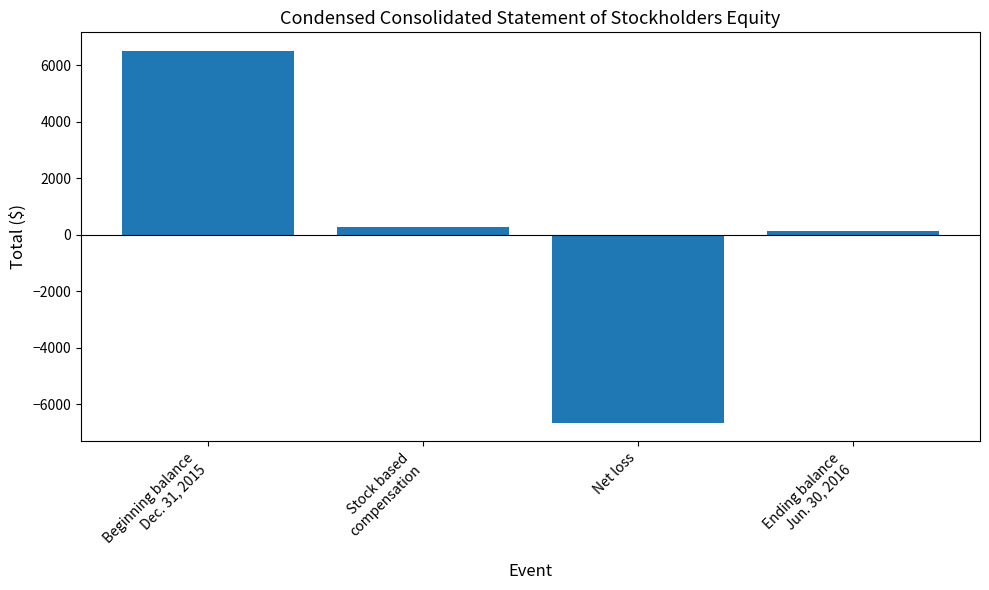

Is it true that the value at Beginning balance
Dec. 31, 2015 is 6511?

True